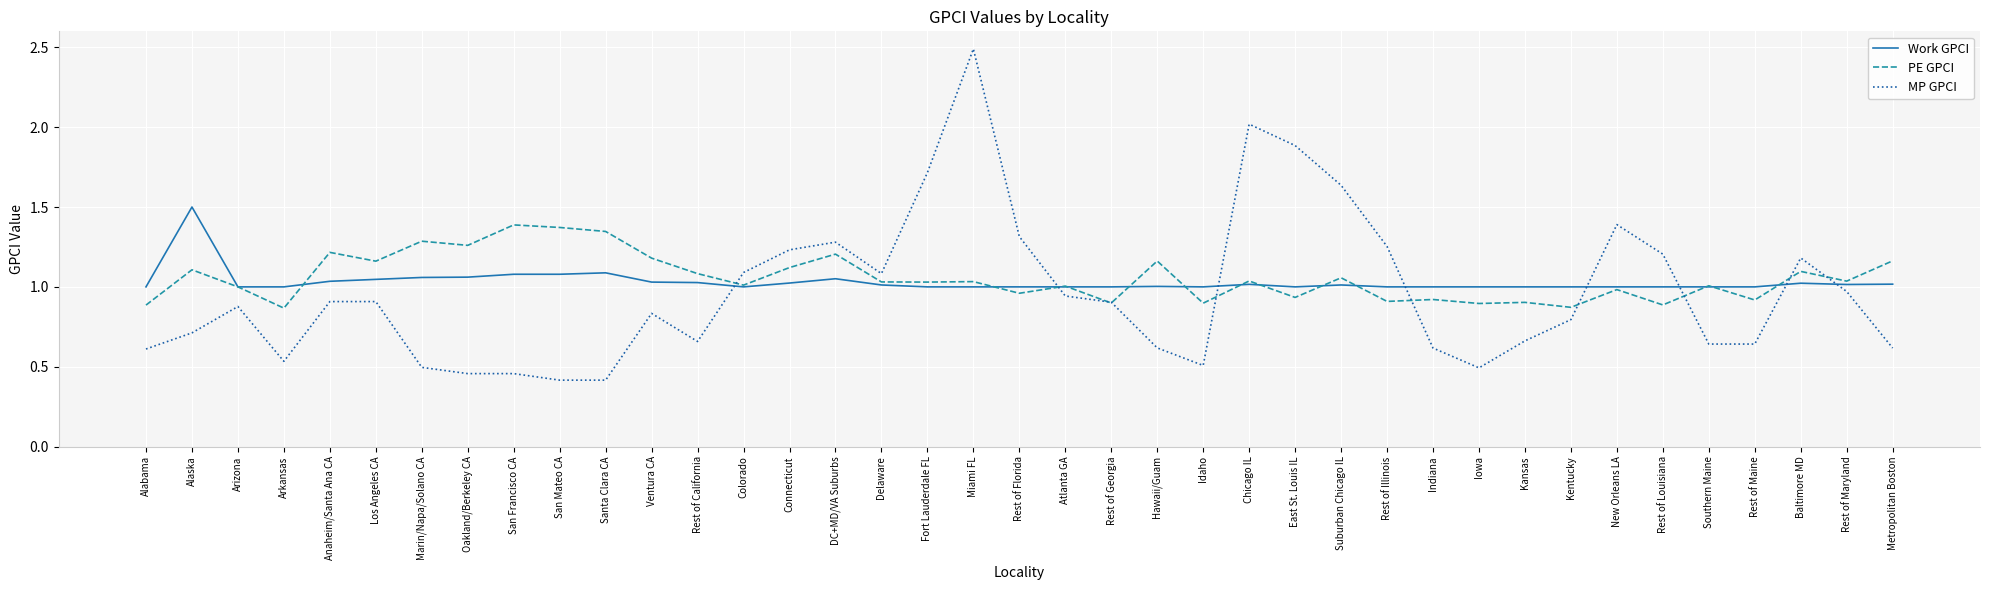

What is the total value across all series at Delaware?

3.1